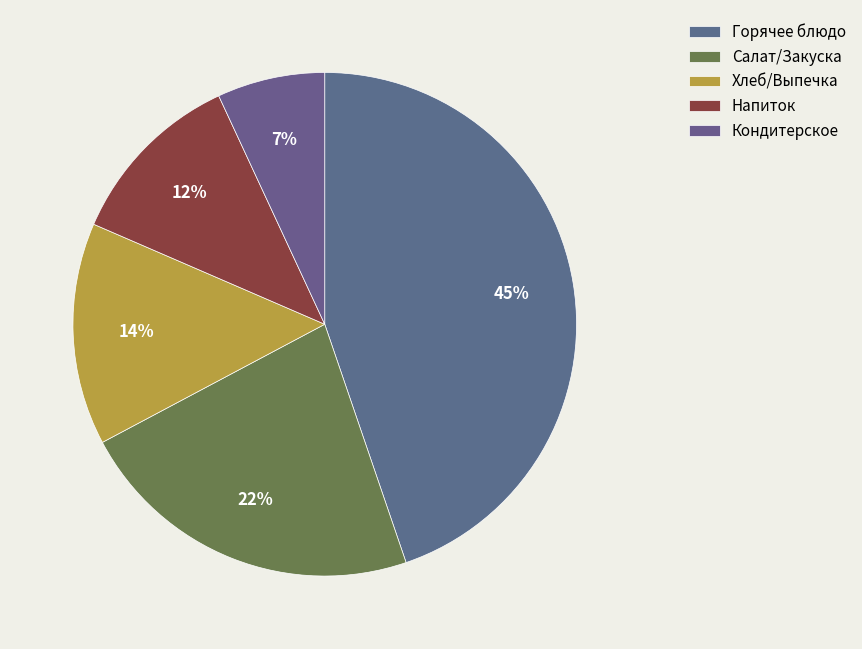

Does any single category account for the majority?

No